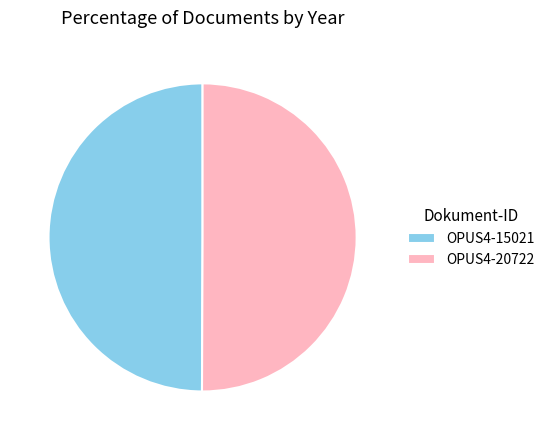

True or false: OPUS4-20722 accounts for 50% of the total.

True